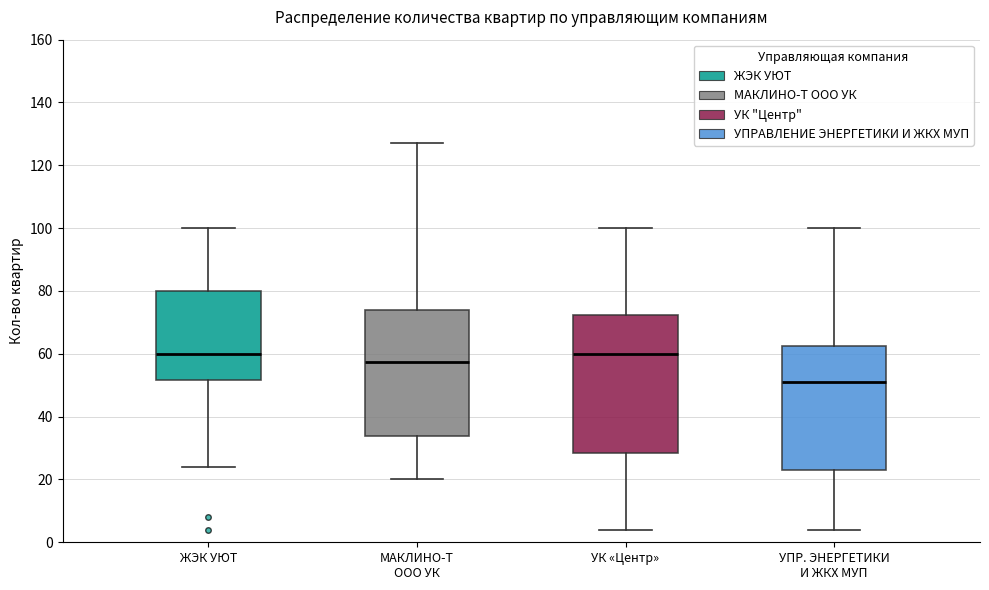

Reading left to right, transcribe this box plot: for each box, give where its median line is, the range the box spans, and where its two whiskers end, as read against the y-axis. The values are not printed on the chart, so give them approximately, as read against the axis.

ЖЭК УЮТ: median 60, box 52 to 80, whiskers 24 to 100
МАКЛИНО-Т ООО УК: median 58, box 34 to 74, whiskers 20 to 128
УК «Центр»: median 60, box 28 to 72, whiskers 4 to 100
УПР. ЭНЕРГЕТИКИ И ЖКХ МУП: median 52, box 24 to 62, whiskers 4 to 100